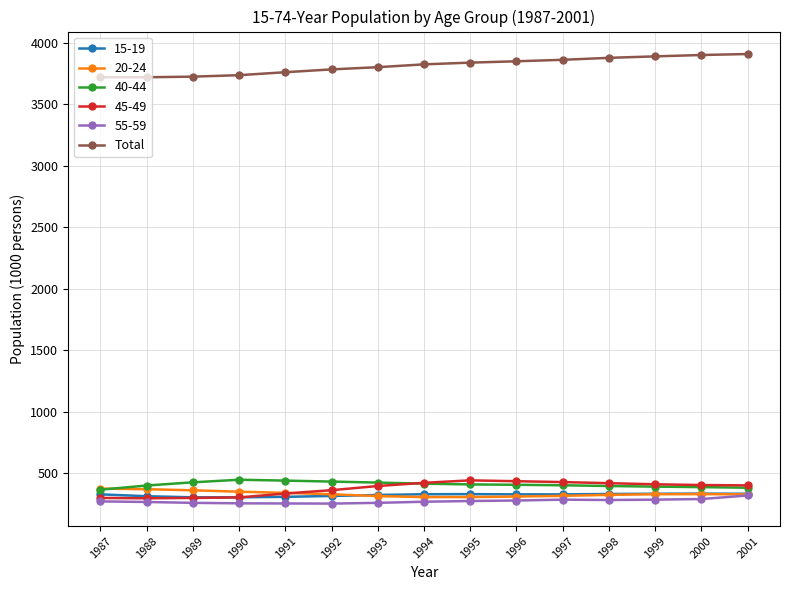

What is the value of the 15-19 point at the 5th from the left?

306